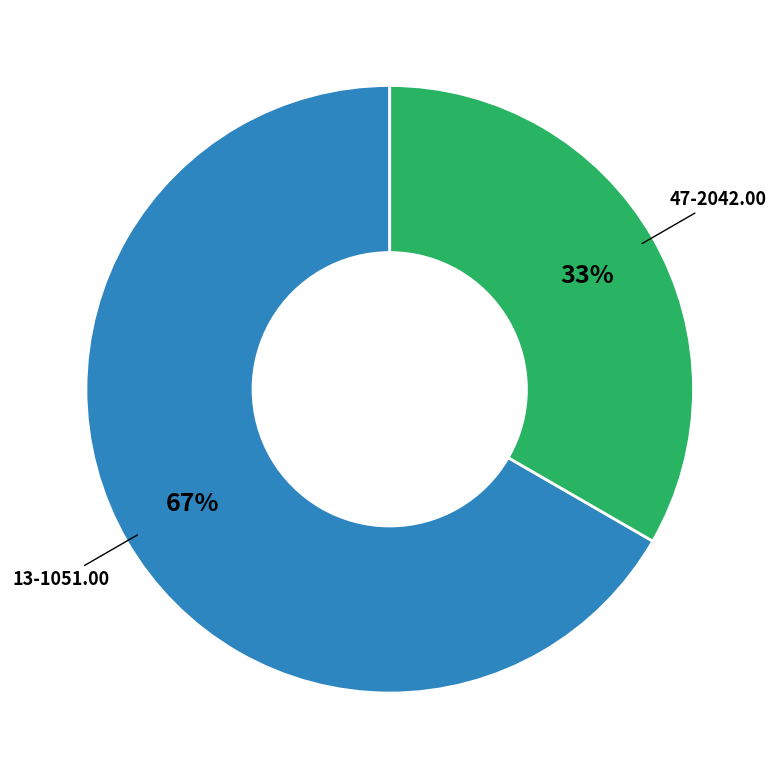

Is there a majority slice in this chart?

Yes